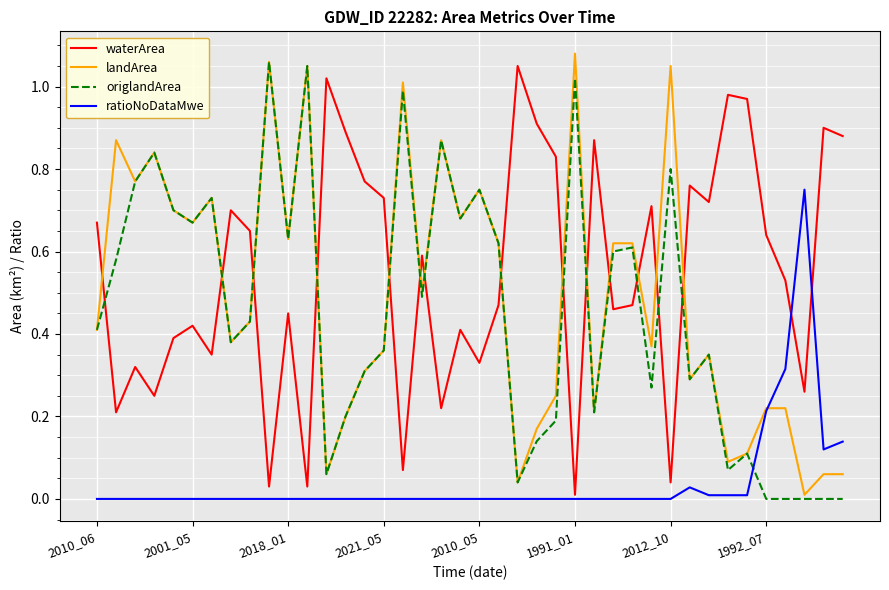

Which series has the largest total across all categories?

waterArea